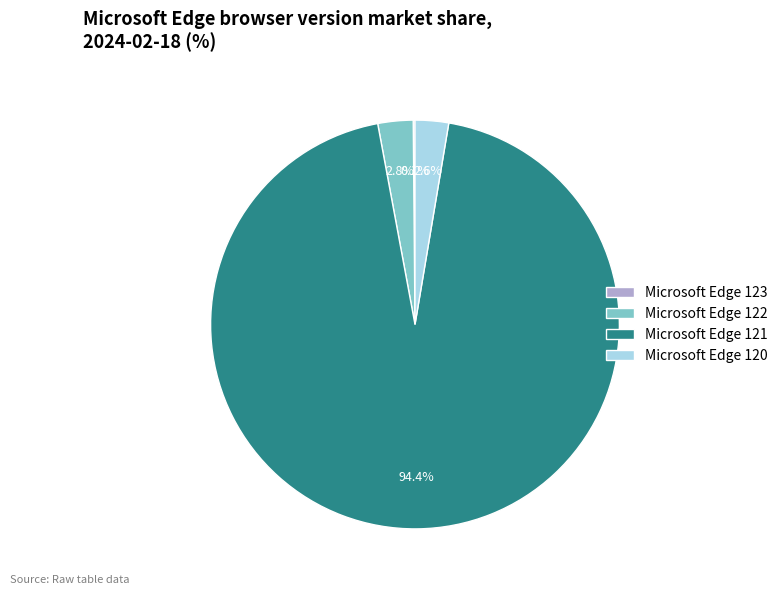

To the nearest percent, what is the average slice percentage?

25%